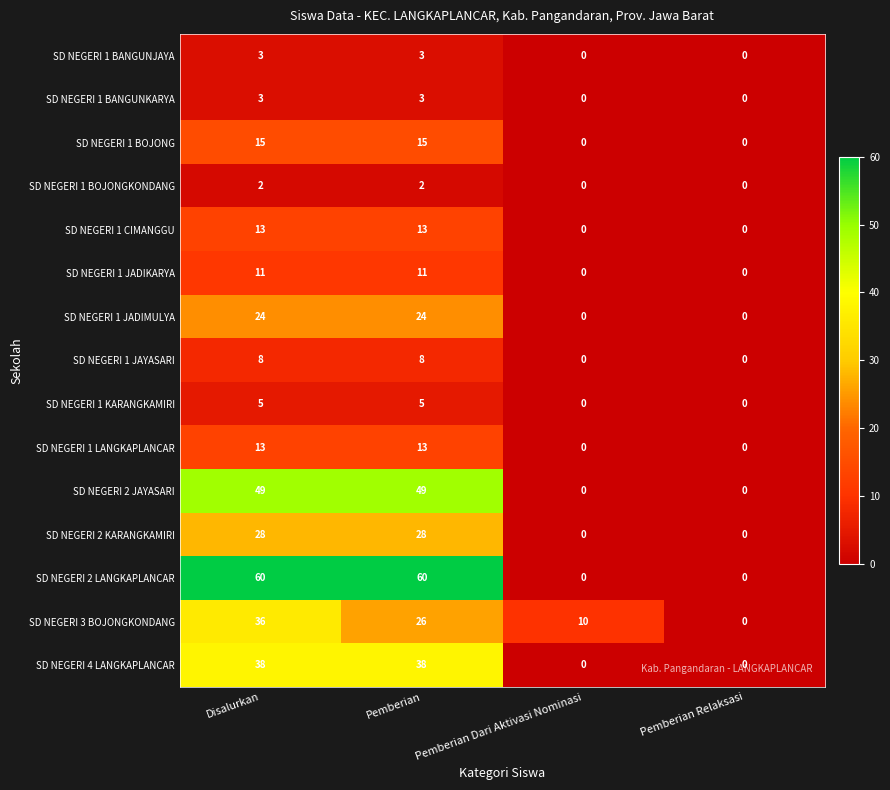

Which series has the widest spread of values?

SD NEGERI 2 LANGKAPLANCAR